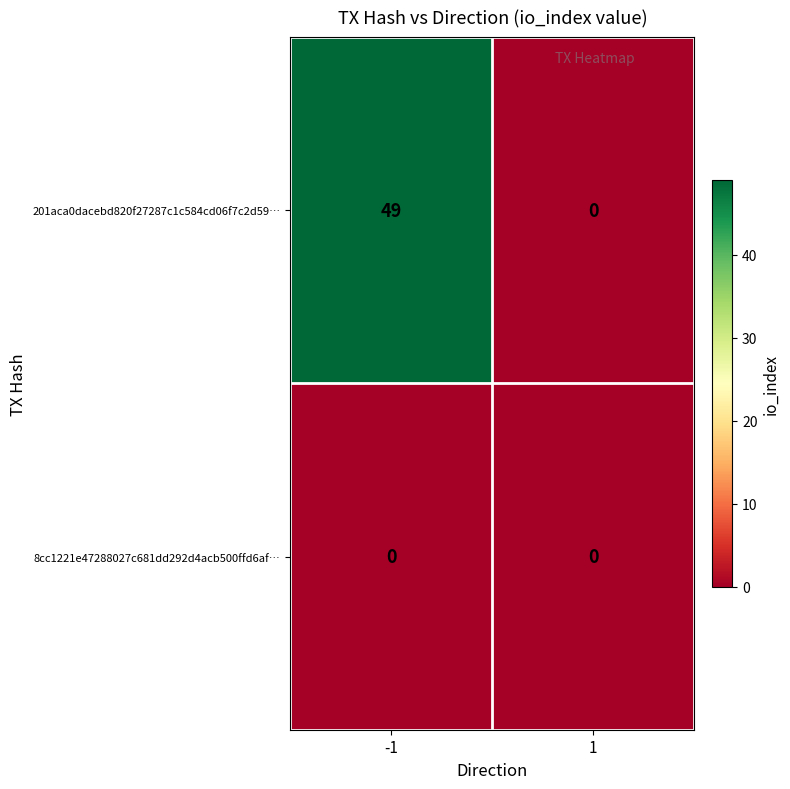

Reading left to right, what are all the values shown in this chart?

201aca0dacebd820f27287c1c584cd06f7c2d59…: 49	0
8cc1221e47288027c681dd292d4acb500ffd6af…: 0	0